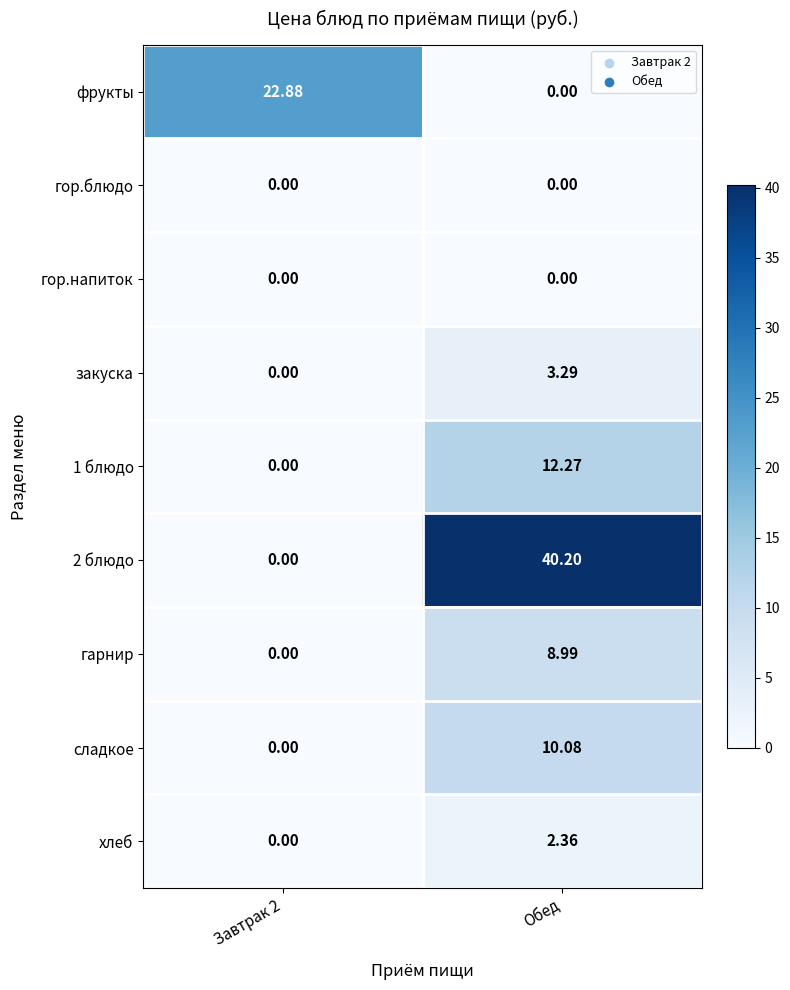

At which category is the sum across all series the highest?

Обед